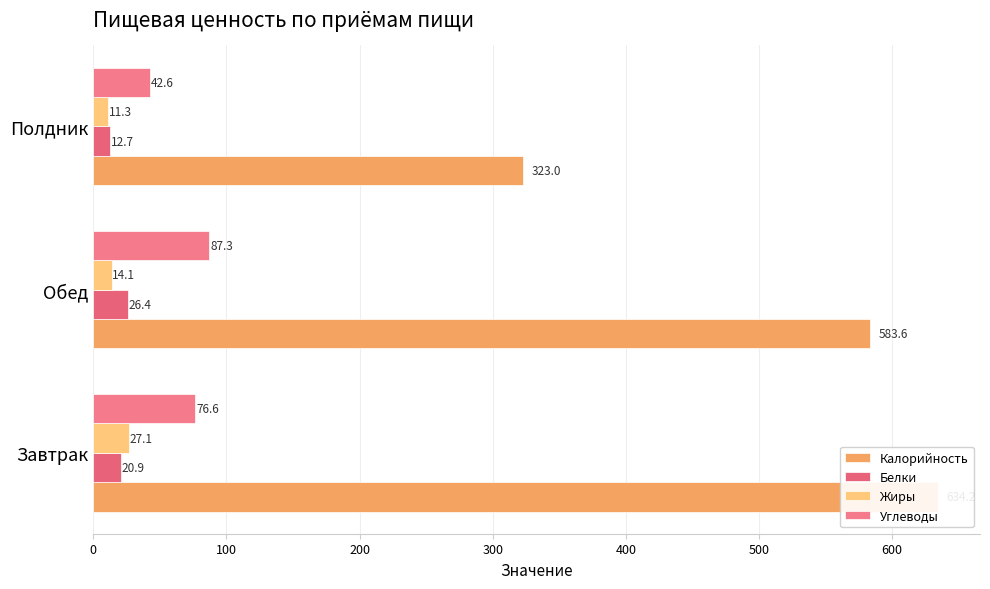

Rank the series by their maximum value, from highest to lowest.

Калорийность, Углеводы, Жиры, Белки